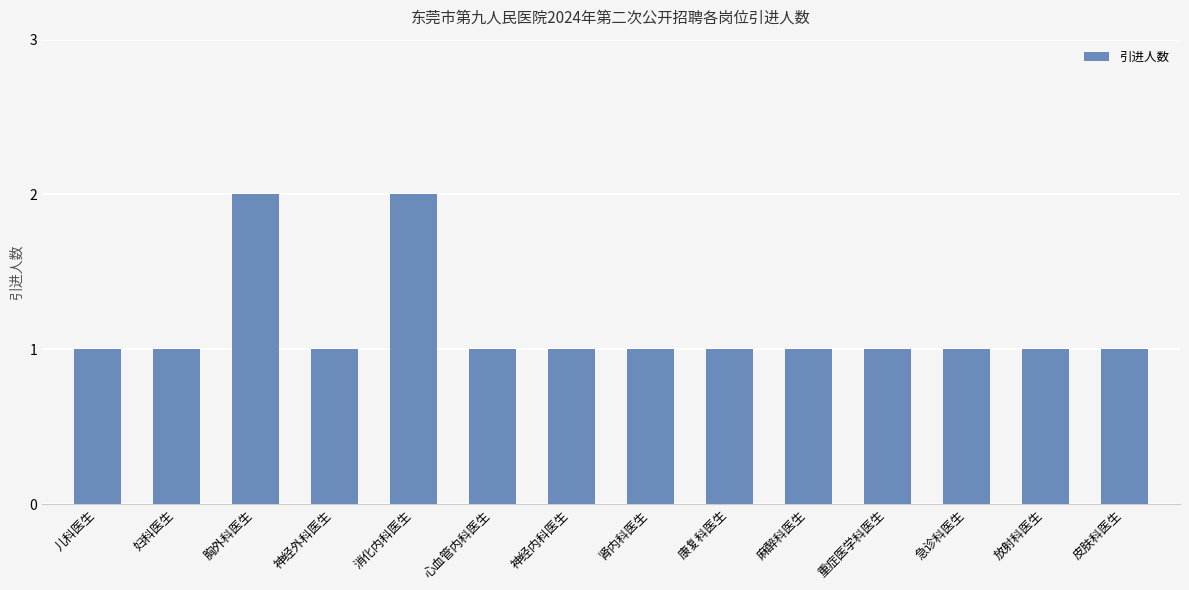

What is the ratio of the value at 胸外科医生 to the value at 康复科医生?

2.0